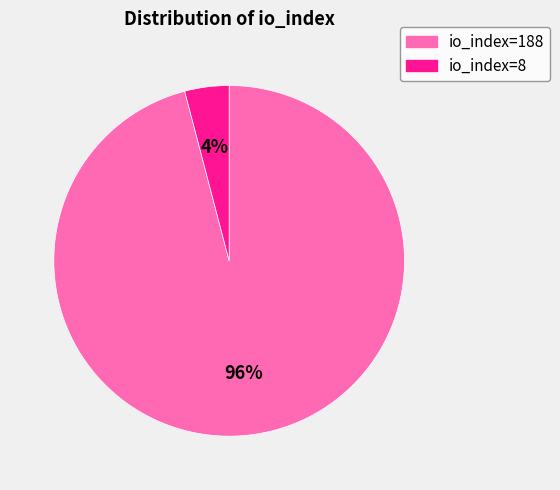

Between io_index=8 and io_index=188, which is larger?

io_index=188